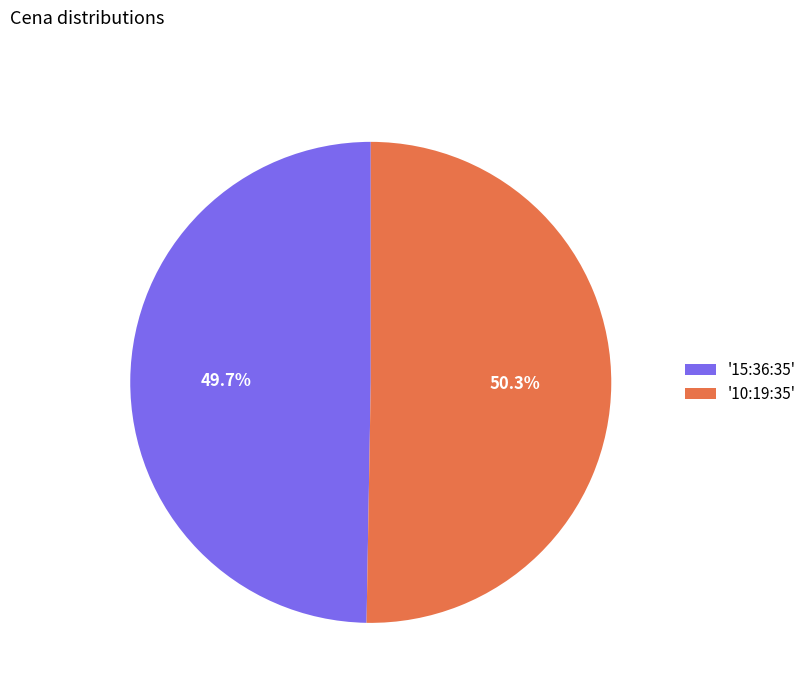

What is the ratio of the value at '15:36:35' to the value at '10:19:35'?

1.0